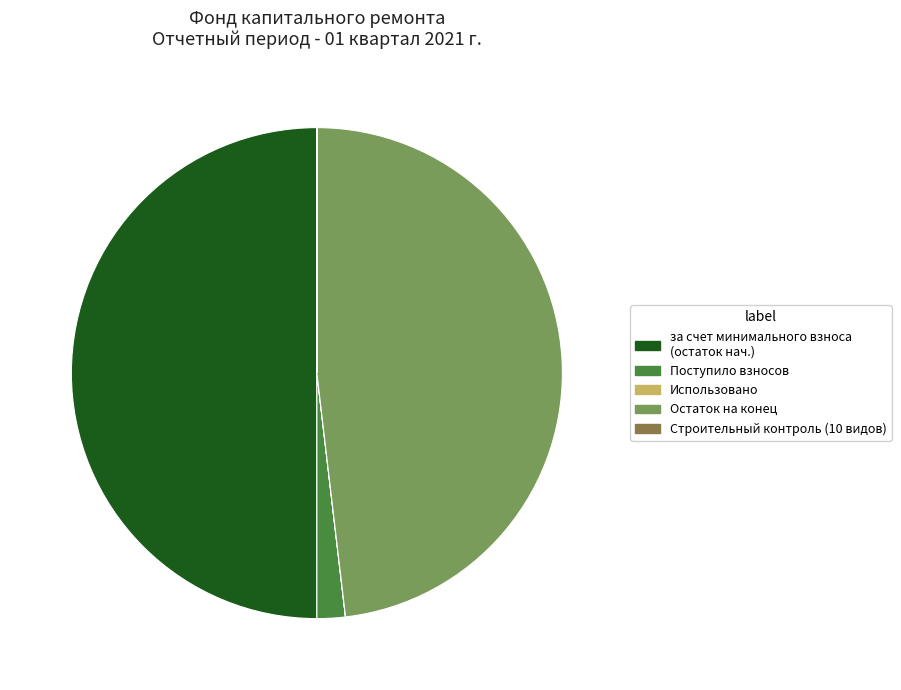

Between за счет минимального взноса (остаток нач.) and Остаток на конец, which is larger?

за счет минимального взноса (остаток нач.)